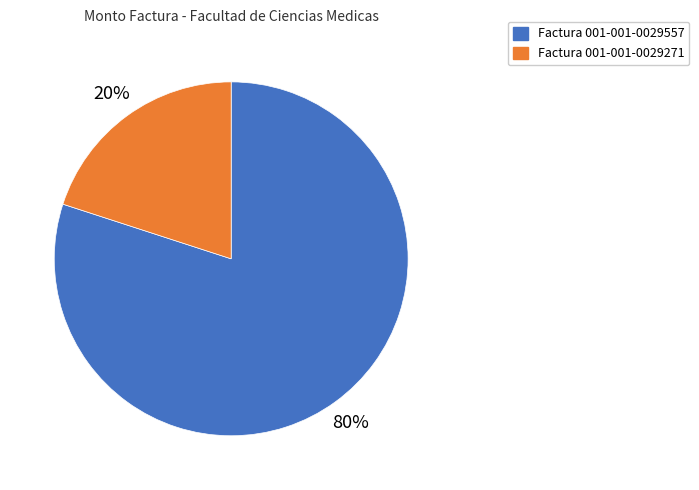

Is it true that Factura 001-001-0029557 is 80% of the pie?

True